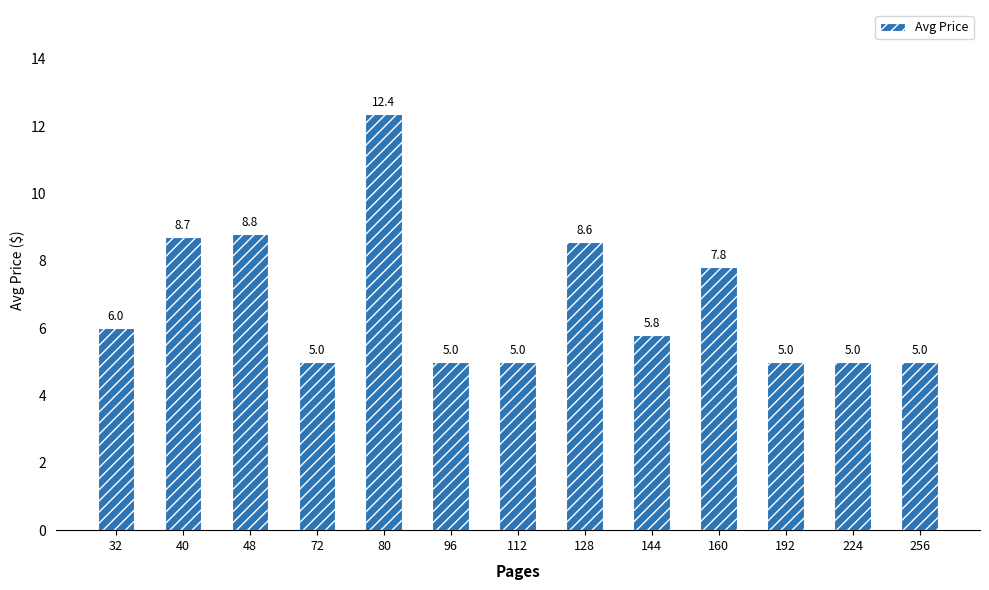

What is the value of the 4th bar from the left?

5.0